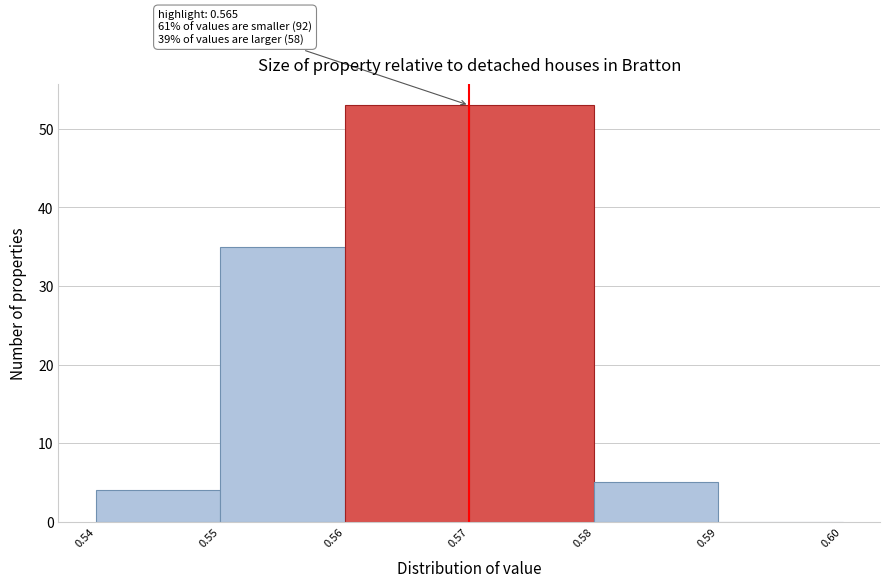

Reading left to right, what are all the values shown in this chart?

0.54=4	0.55=35	0.56=53	0.57=53	0.58=5	0.59=0